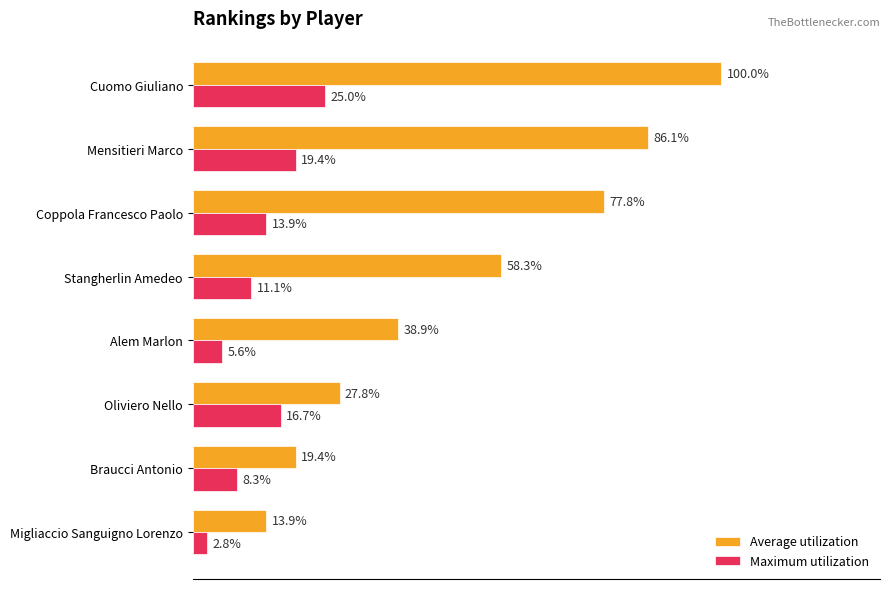

Which series has the largest total across all categories?

Average utilization